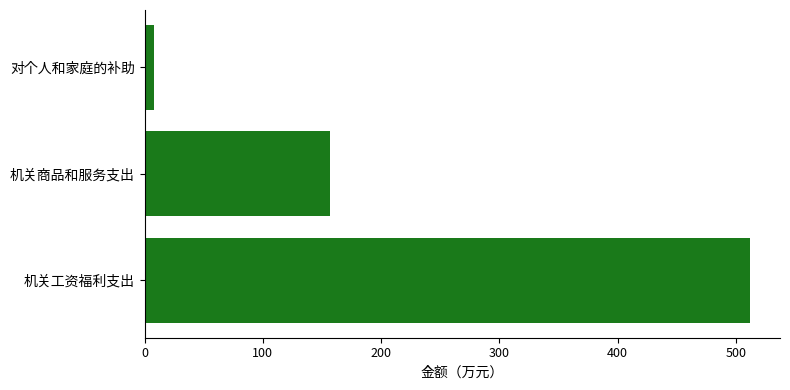

Between 对个人和家庭的补助 and 机关工资福利支出, which is larger?

机关工资福利支出